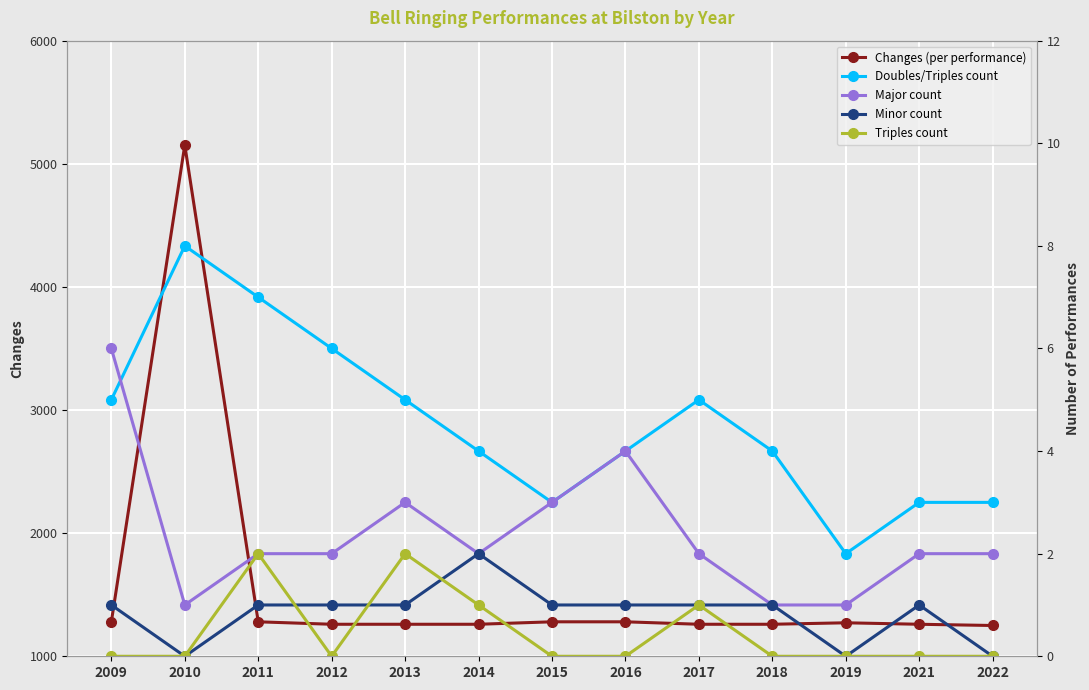

True or false: Minor count has more than 2 points higher than both neighbors.

False